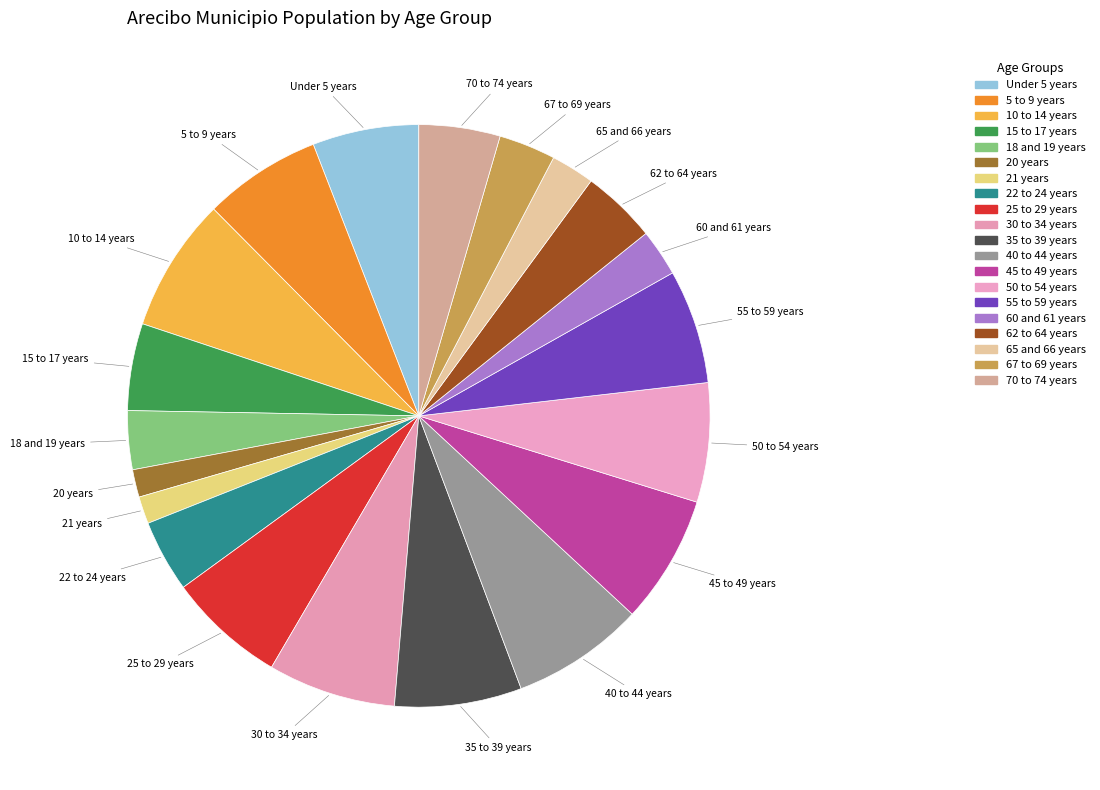

Which has a higher value, 25 to 29 years or 22 to 24 years?

25 to 29 years